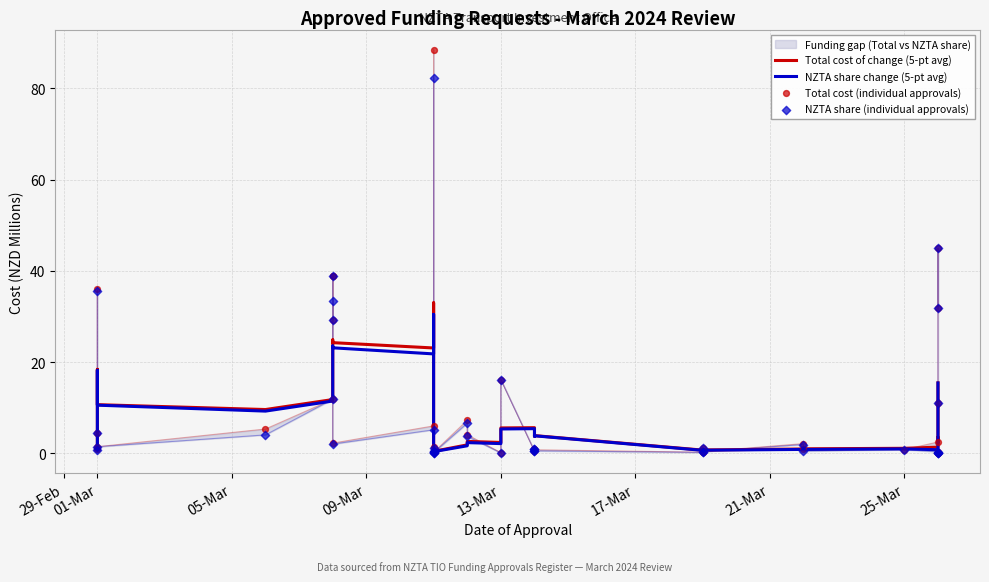

Which series has the widest spread of Y values?

Total cost (individual approvals)